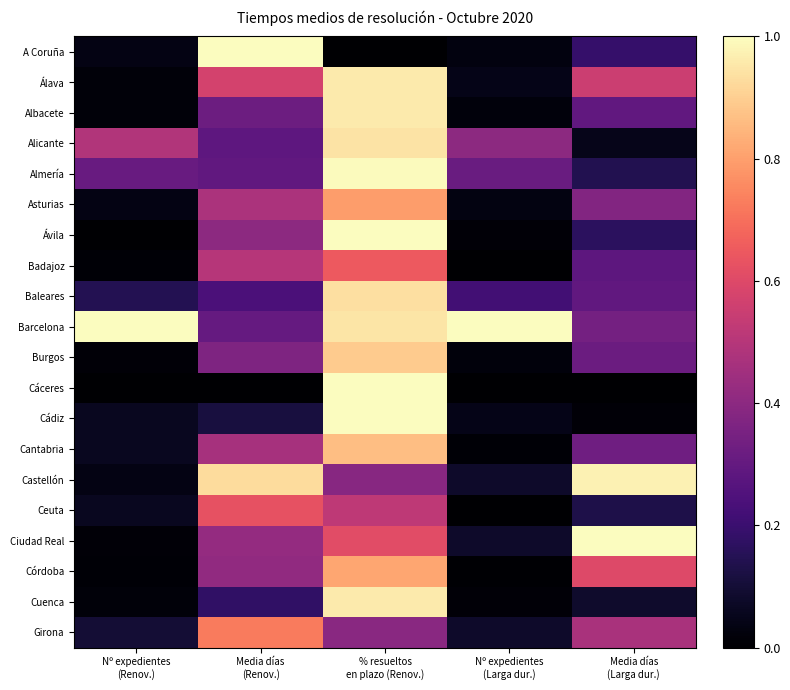

Reading right to left, list all the values displayed in this chart.

A Coruña: Media días
(Larga dur.)=0.2	Nº expedientes
(Larga dur.)=0.0	% resueltos
en plazo (Renov.)=0.0	Media días
(Renov.)=1.0	Nº expedientes
(Renov.)=0.0
Álava: Media días
(Larga dur.)=0.6	Nº expedientes
(Larga dur.)=0.0	% resueltos
en plazo (Renov.)=1.0	Media días
(Renov.)=0.6	Nº expedientes
(Renov.)=0.0
Albacete: Media días
(Larga dur.)=0.3	Nº expedientes
(Larga dur.)=0.0	% resueltos
en plazo (Renov.)=1.0	Media días
(Renov.)=0.3	Nº expedientes
(Renov.)=0.0
Alicante: Media días
(Larga dur.)=0.0	Nº expedientes
(Larga dur.)=0.4	% resueltos
en plazo (Renov.)=0.9	Media días
(Renov.)=0.3	Nº expedientes
(Renov.)=0.5
Almería: Media días
(Larga dur.)=0.1	Nº expedientes
(Larga dur.)=0.3	% resueltos
en plazo (Renov.)=1.0	Media días
(Renov.)=0.3	Nº expedientes
(Renov.)=0.3
Asturias: Media días
(Larga dur.)=0.4	Nº expedientes
(Larga dur.)=0.0	% resueltos
en plazo (Renov.)=0.8	Media días
(Renov.)=0.5	Nº expedientes
(Renov.)=0.0
Ávila: Media días
(Larga dur.)=0.2	Nº expedientes
(Larga dur.)=0.0	% resueltos
en plazo (Renov.)=1.0	Media días
(Renov.)=0.4	Nº expedientes
(Renov.)=0.0
Badajoz: Media días
(Larga dur.)=0.3	Nº expedientes
(Larga dur.)=0.0	% resueltos
en plazo (Renov.)=0.6	Media días
(Renov.)=0.5	Nº expedientes
(Renov.)=0.0
Baleares: Media días
(Larga dur.)=0.3	Nº expedientes
(Larga dur.)=0.2	% resueltos
en plazo (Renov.)=0.9	Media días
(Renov.)=0.2	Nº expedientes
(Renov.)=0.1
Barcelona: Media días
(Larga dur.)=0.3	Nº expedientes
(Larga dur.)=1.0	% resueltos
en plazo (Renov.)=0.9	Media días
(Renov.)=0.3	Nº expedientes
(Renov.)=1.0
Burgos: Media días
(Larga dur.)=0.3	Nº expedientes
(Larga dur.)=0.0	% resueltos
en plazo (Renov.)=0.9	Media días
(Renov.)=0.4	Nº expedientes
(Renov.)=0.0
Cáceres: Media días
(Larga dur.)=0.0	Nº expedientes
(Larga dur.)=0.0	% resueltos
en plazo (Renov.)=1.0	Media días
(Renov.)=0.0	Nº expedientes
(Renov.)=0.0
Cádiz: Media días
(Larga dur.)=0.0	Nº expedientes
(Larga dur.)=0.0	% resueltos
en plazo (Renov.)=1.0	Media días
(Renov.)=0.1	Nº expedientes
(Renov.)=0.1
Cantabria: Media días
(Larga dur.)=0.3	Nº expedientes
(Larga dur.)=0.0	% resueltos
en plazo (Renov.)=0.9	Media días
(Renov.)=0.5	Nº expedientes
(Renov.)=0.1
Castellón: Media días
(Larga dur.)=1.0	Nº expedientes
(Larga dur.)=0.1	% resueltos
en plazo (Renov.)=0.4	Media días
(Renov.)=0.9	Nº expedientes
(Renov.)=0.0
Ceuta: Media días
(Larga dur.)=0.1	Nº expedientes
(Larga dur.)=0.0	% resueltos
en plazo (Renov.)=0.5	Media días
(Renov.)=0.6	Nº expedientes
(Renov.)=0.1
Ciudad Real: Media días
(Larga dur.)=1.0	Nº expedientes
(Larga dur.)=0.1	% resueltos
en plazo (Renov.)=0.6	Media días
(Renov.)=0.4	Nº expedientes
(Renov.)=0.0
Córdoba: Media días
(Larga dur.)=0.6	Nº expedientes
(Larga dur.)=0.0	% resueltos
en plazo (Renov.)=0.8	Media días
(Renov.)=0.4	Nº expedientes
(Renov.)=0.0
Cuenca: Media días
(Larga dur.)=0.1	Nº expedientes
(Larga dur.)=0.0	% resueltos
en plazo (Renov.)=1.0	Media días
(Renov.)=0.2	Nº expedientes
(Renov.)=0.0
Girona: Media días
(Larga dur.)=0.5	Nº expedientes
(Larga dur.)=0.1	% resueltos
en plazo (Renov.)=0.4	Media días
(Renov.)=0.7	Nº expedientes
(Renov.)=0.1